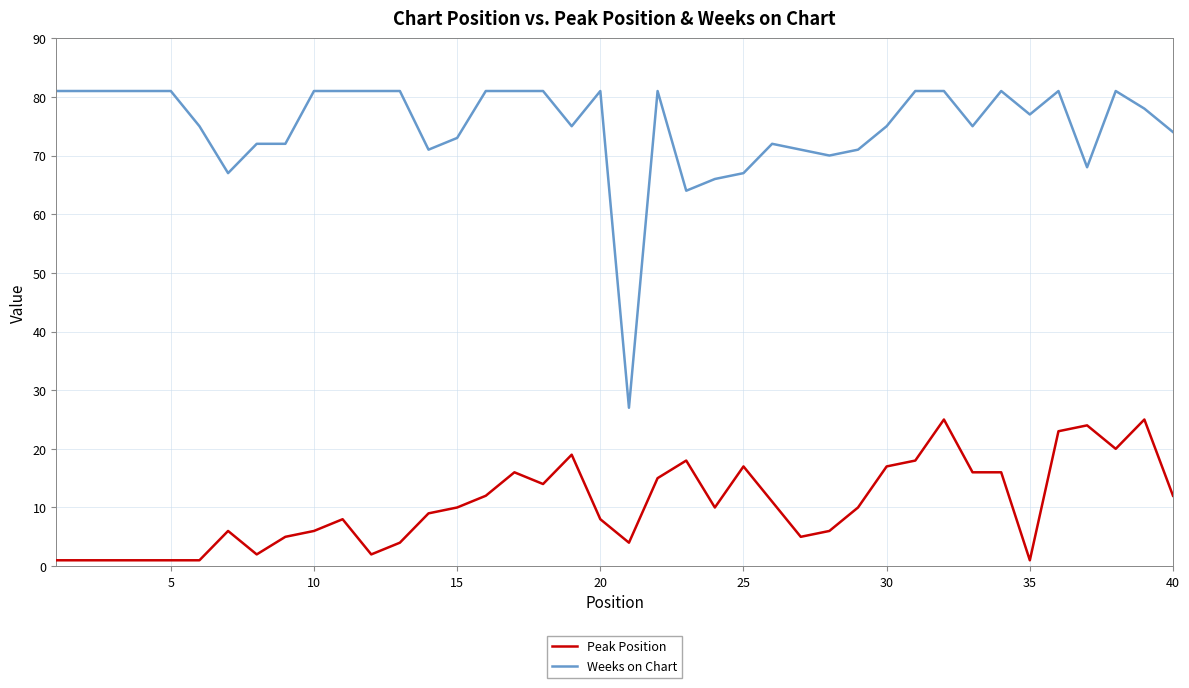

List the series in order of their peak value, lowest first.

Peak Position, Weeks on Chart